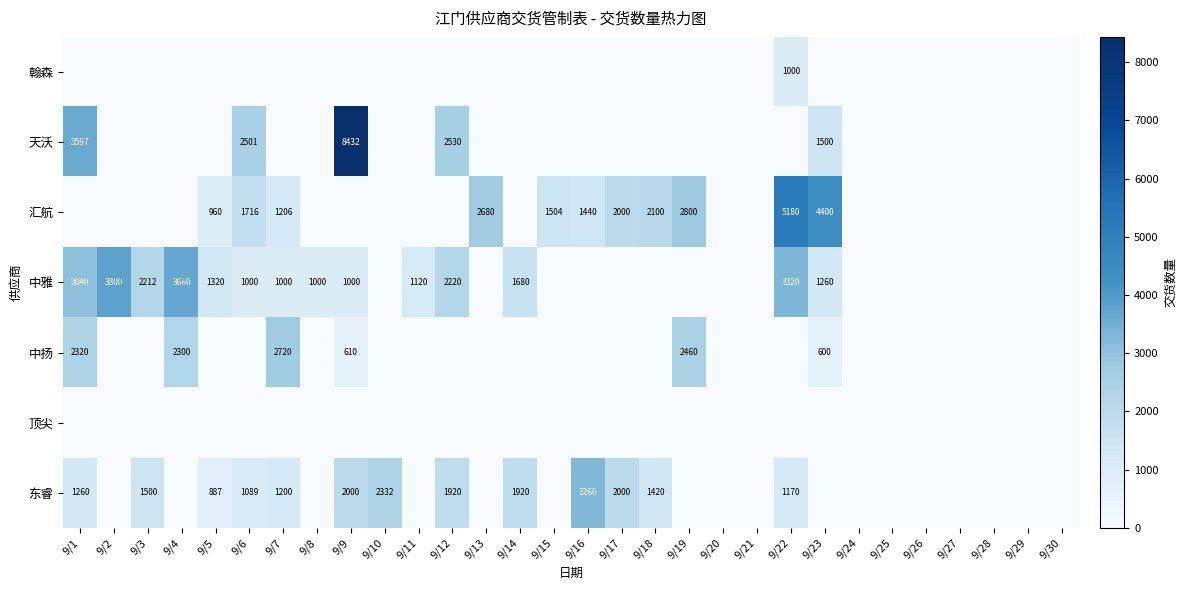

The 中雅 series shows 1539 at 9/6. True or false?

False